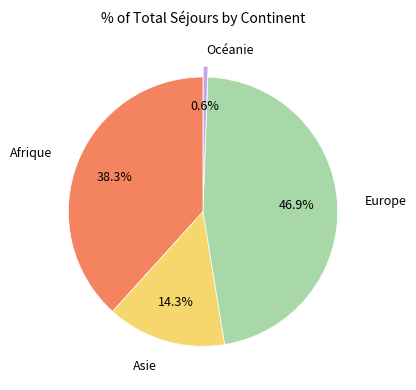

Is there any slice that represents more than half of the pie?

No